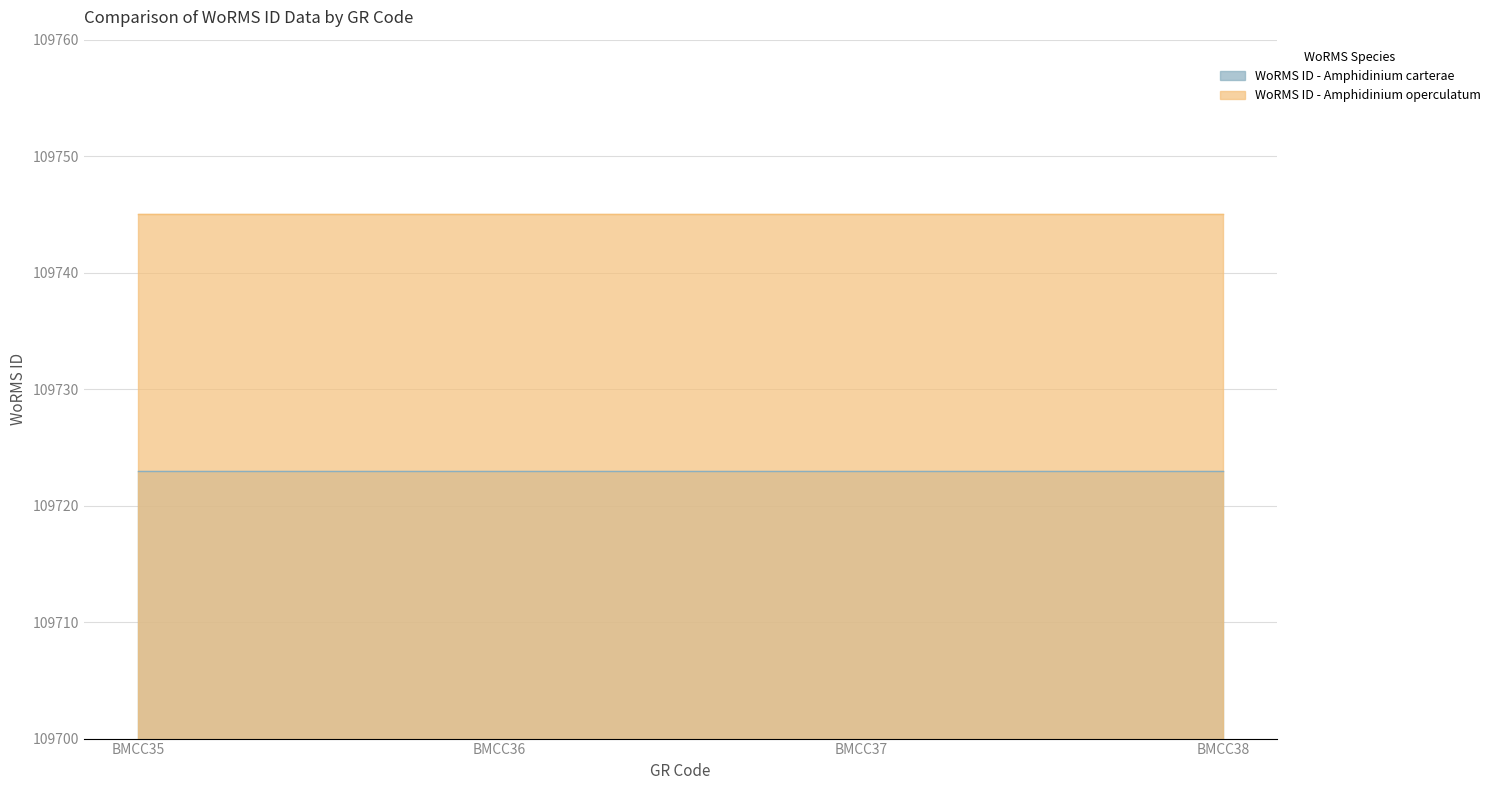

True or false: WoRMS ID - Amphidinium carterae and WoRMS ID - Amphidinium operculatum intersect in this chart.

False